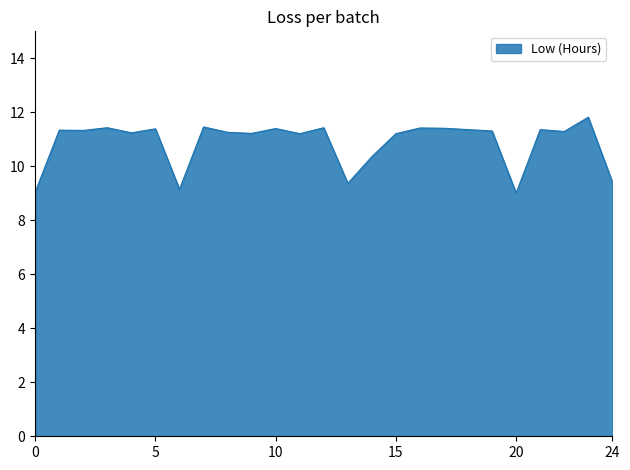

What is the difference between the maximum and minimum values?

2.8